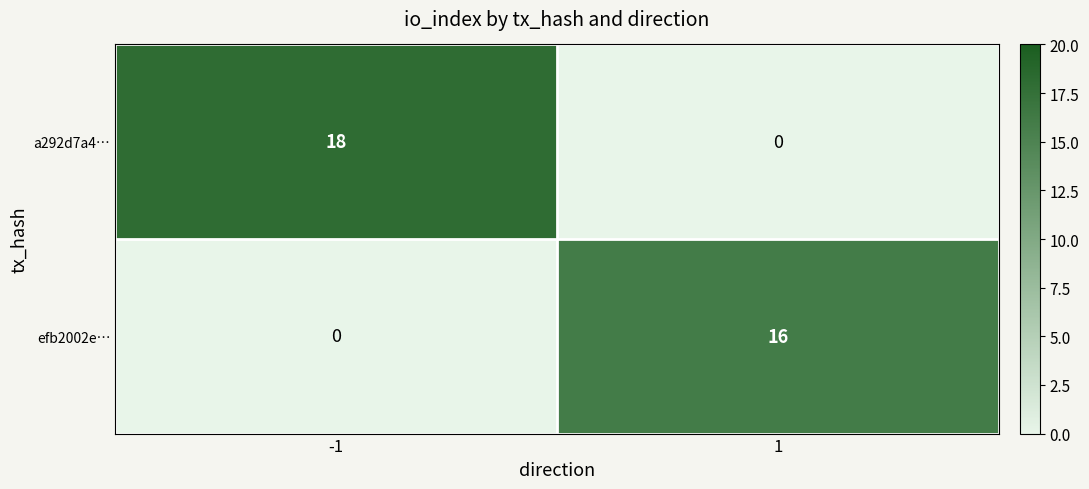

Which series has the largest total across all categories?

a292d7a4…